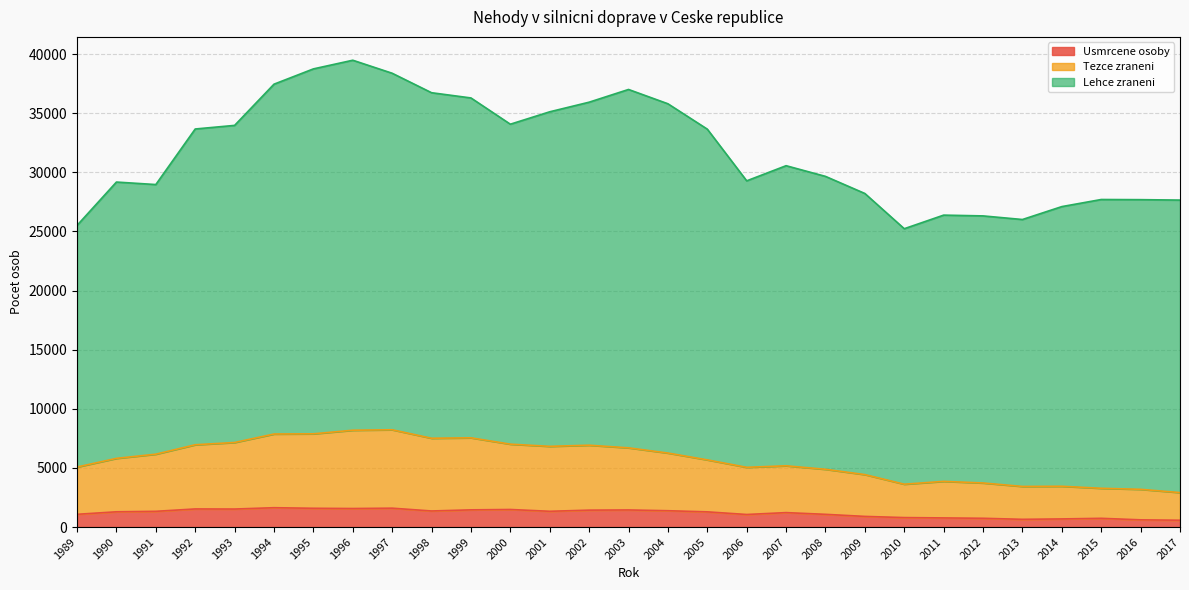

What is the difference between the maximum and minimum values in the Usmrcene osoby series?

1060